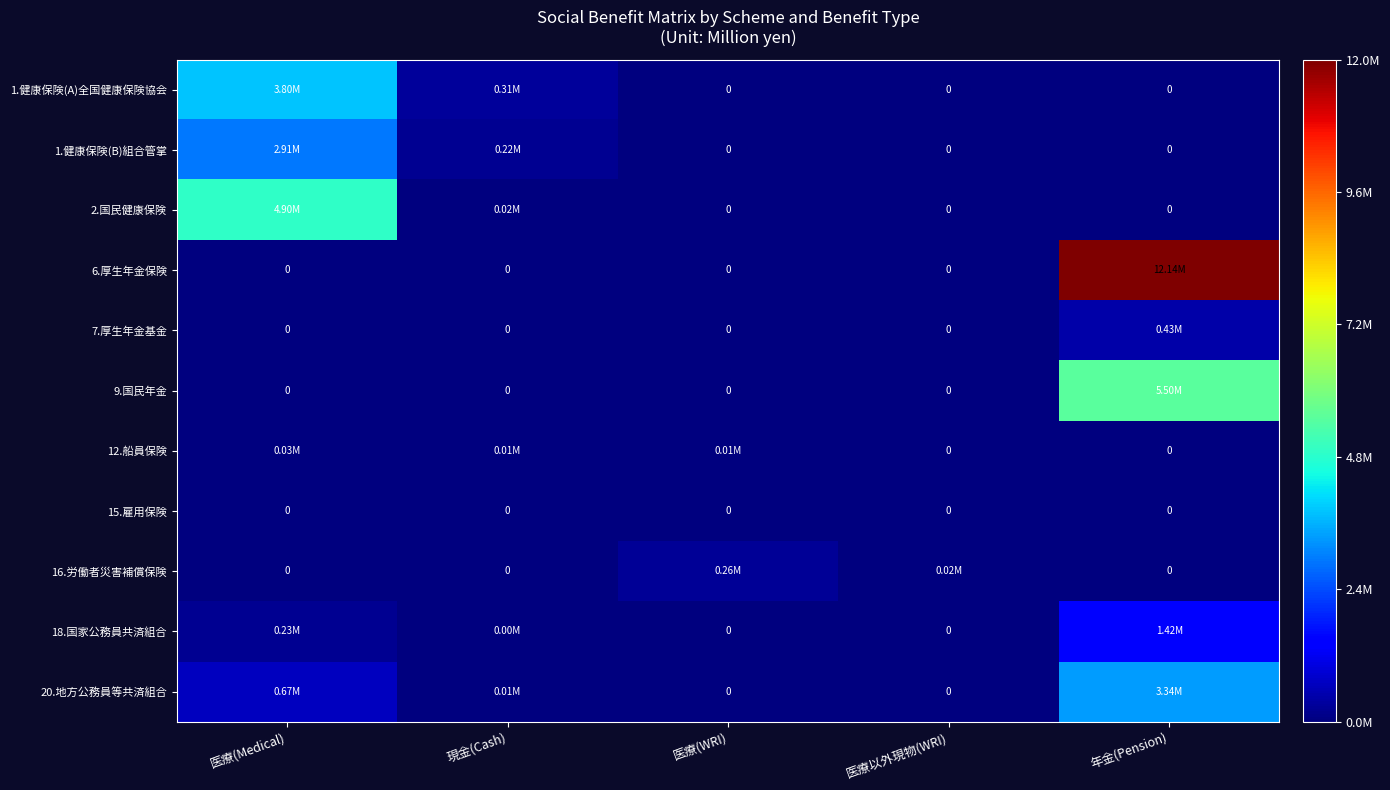

At how many categories does at least one series exceed 0?

5